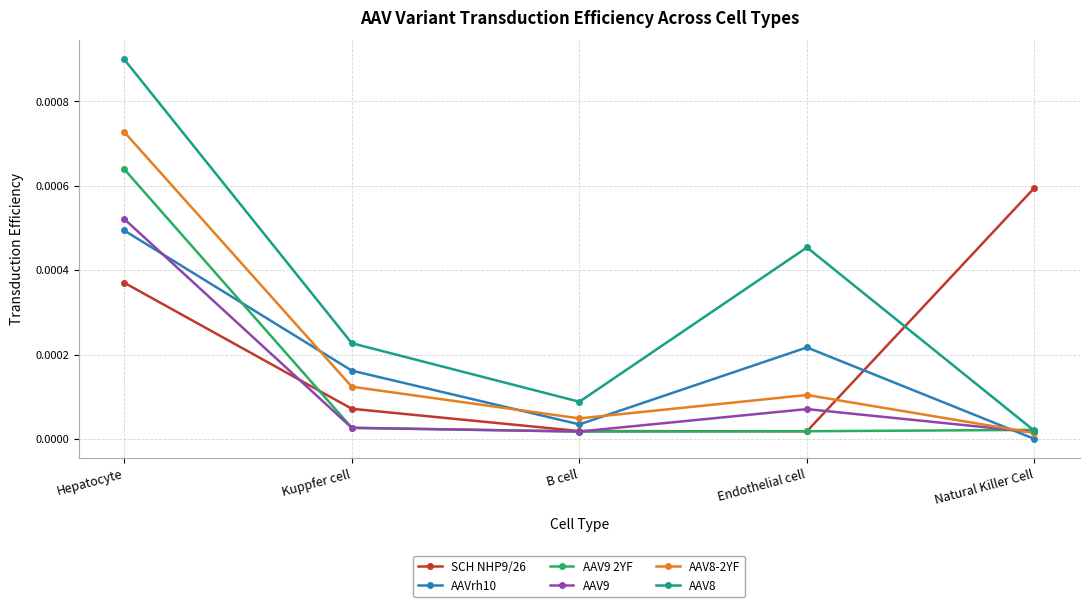

How many data points does each series have?

5